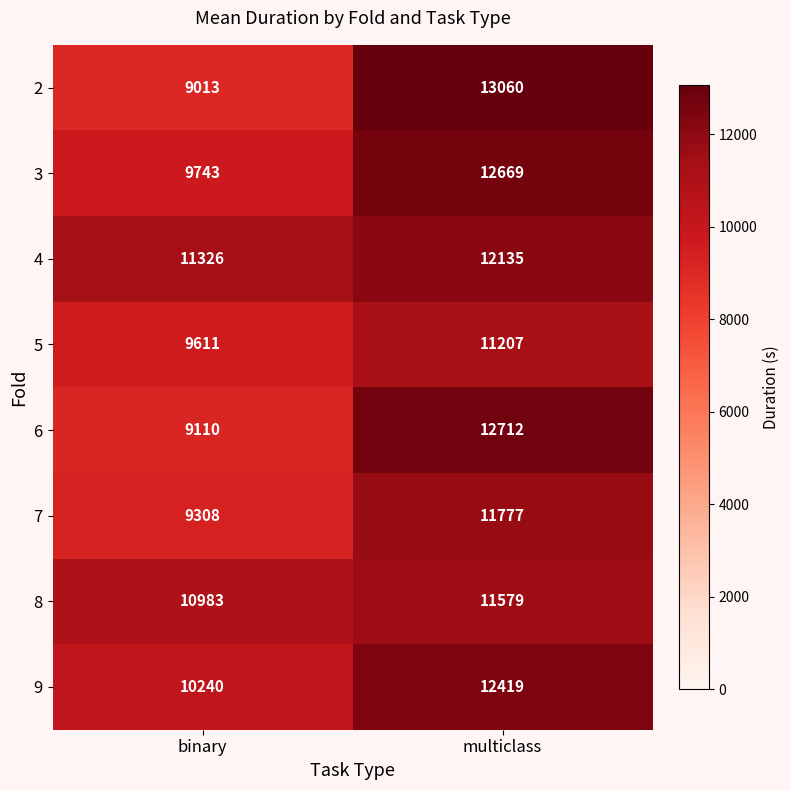

The 6 series shows 12712 at multiclass. True or false?

True